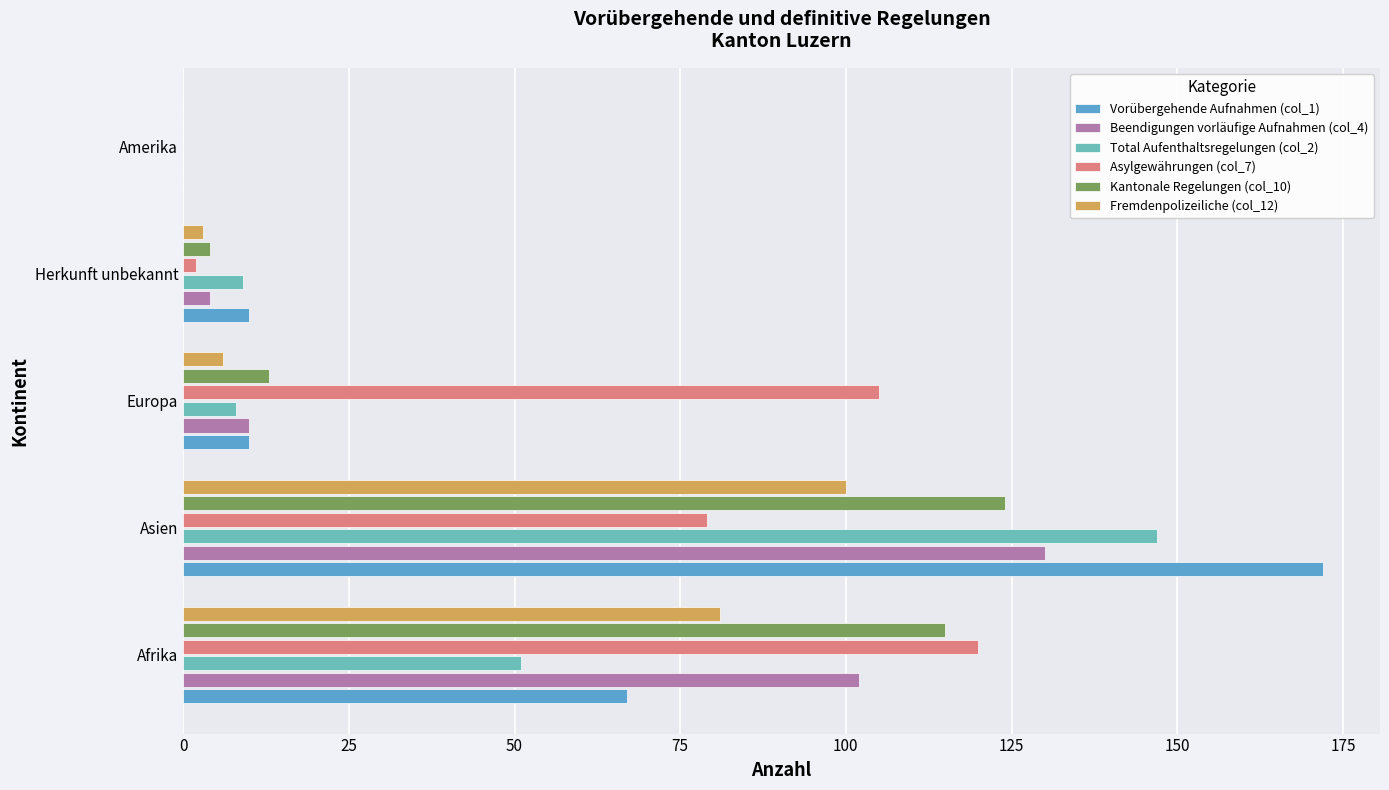

How many values in Kantonale Regelungen (col_10) are above zero?

4